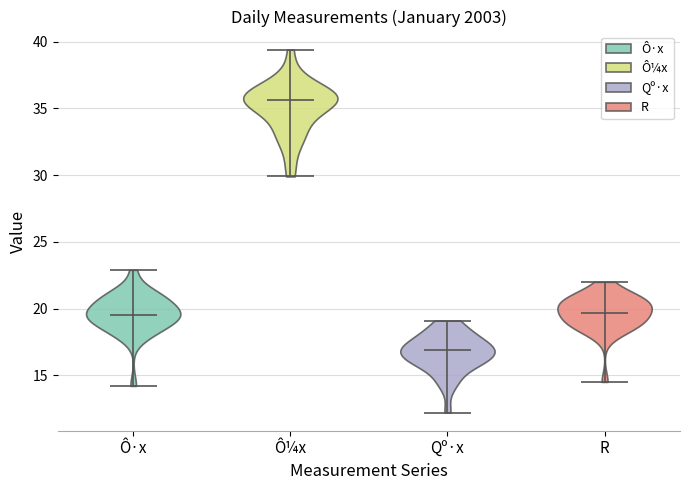

Reading left to right, read every violin against the y-axis: where its median line is, and the lowest and highest points it reaches. The values are not printed on the chart, so give them approximately, as read against the axis.

Ô·x: median line 19.5, lowest point 14.0, highest point 23.0
Ô¼x: median line 35.5, lowest point 30.0, highest point 39.5
Qº·x: median line 17.0, lowest point 12.0, highest point 19.0
R: median line 19.5, lowest point 14.5, highest point 22.0